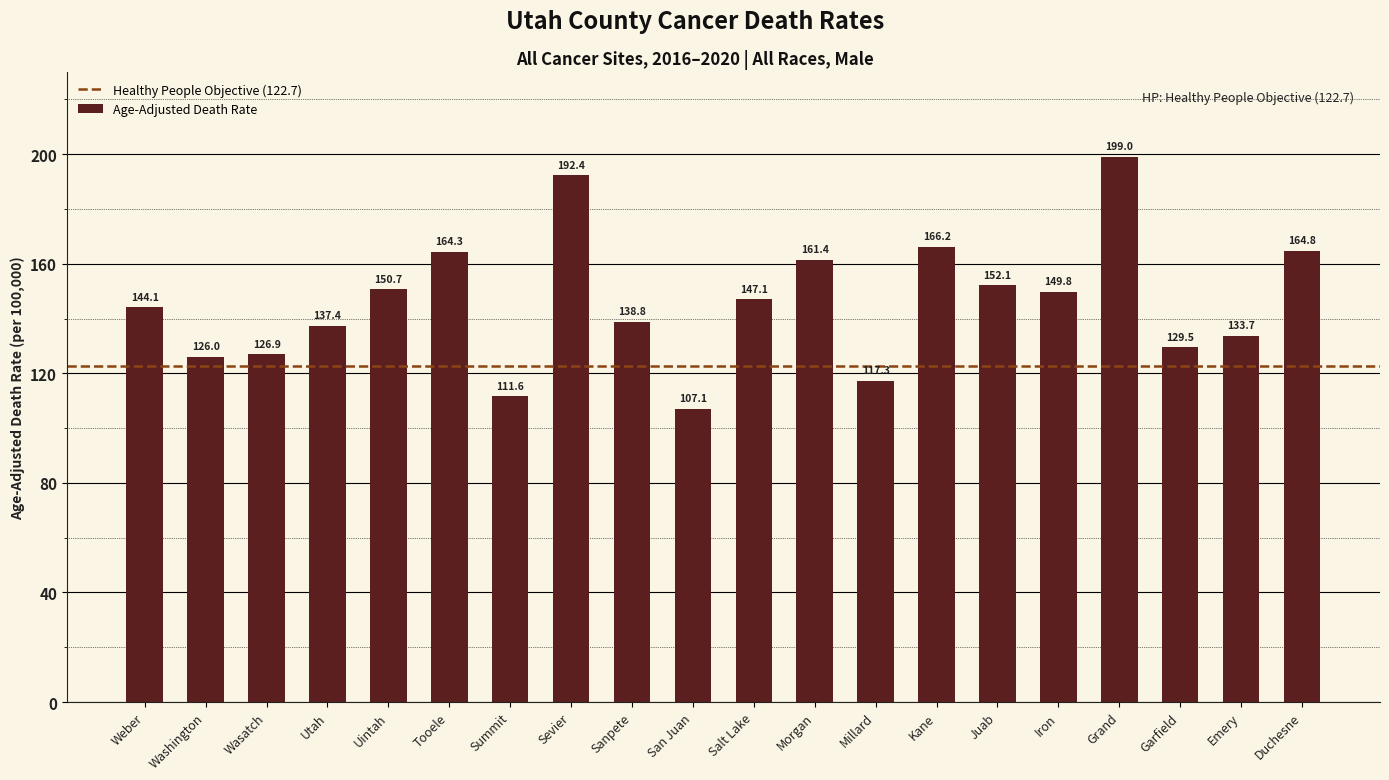

The value at Salt Lake is 93.7. True or false?

False